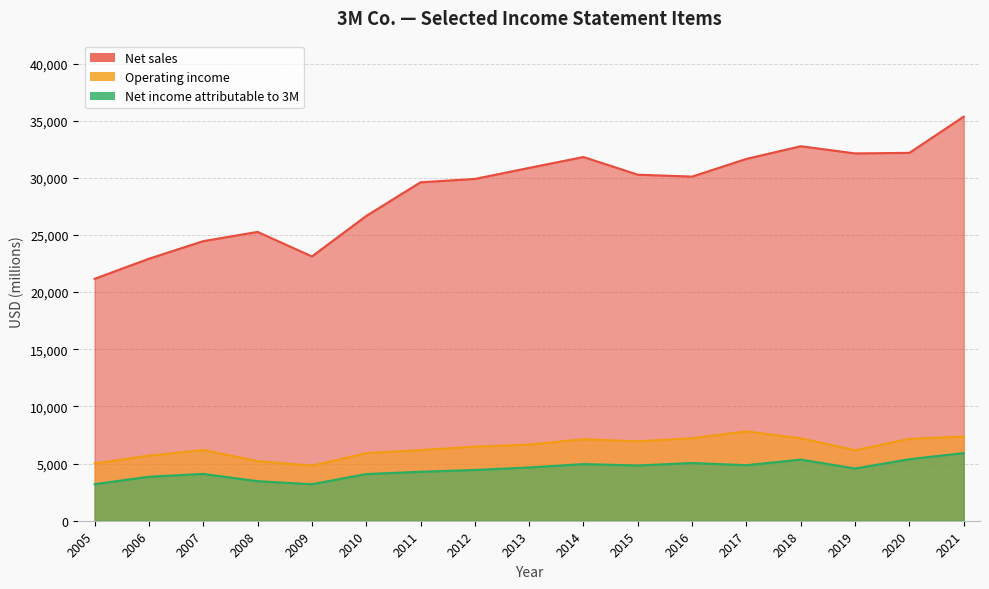

True or false: Net sales has a value of 13298 at 2005.

False